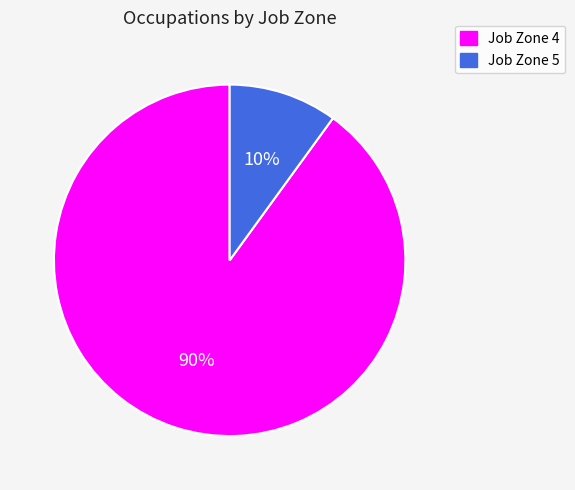

How many slices are in this pie chart?

2